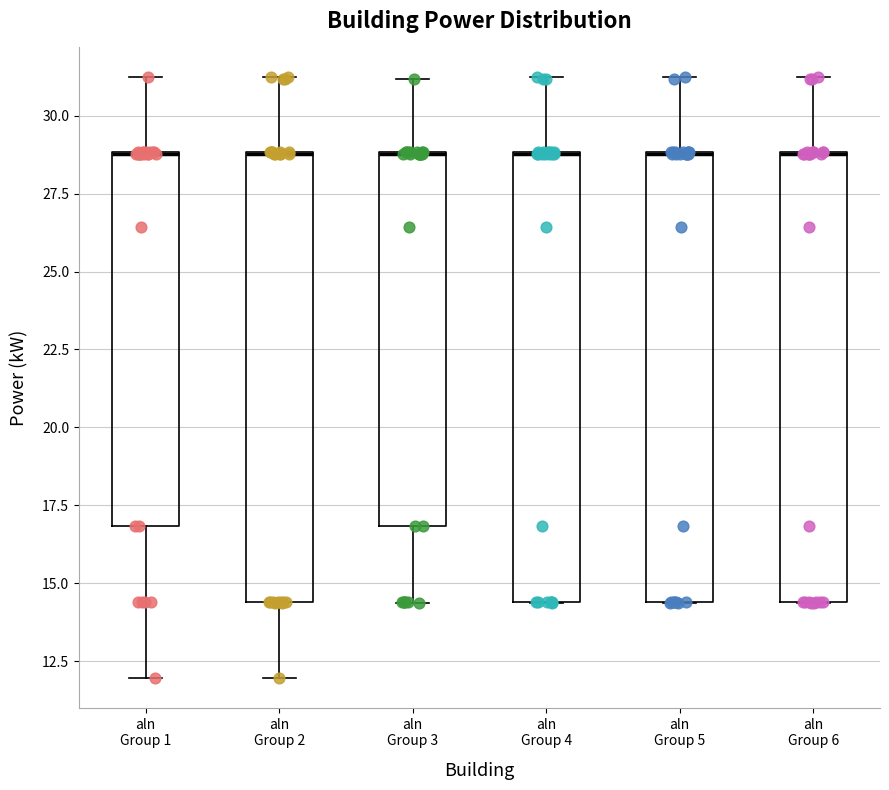

Reading left to right, read every box against the y-axis: the position of its median line, the range the box covers, and the ends of its whiskers. The values are not printed on the chart, so give them approximately, as read against the axis.

aln Group 1: median 29.0 (drawn on the box's upper edge), box 17.0 to 29.0, whiskers 12.0 to 31.0
aln Group 2: median 29.0 (drawn on the box's upper edge), box 14.5 to 29.0, whiskers 12.0 to 31.0
aln Group 3: median 29.0 (drawn on the box's upper edge), box 17.0 to 29.0, whiskers 14.5 to 31.0
aln Group 4: median 29.0 (drawn on the box's upper edge), box 14.5 to 29.0, whiskers 14.5 to 31.0
aln Group 5: median 29.0 (drawn on the box's upper edge), box 14.5 to 29.0, whiskers 14.5 to 31.0
aln Group 6: median 29.0 (drawn on the box's upper edge), box 14.5 to 29.0, whiskers 14.5 to 31.0